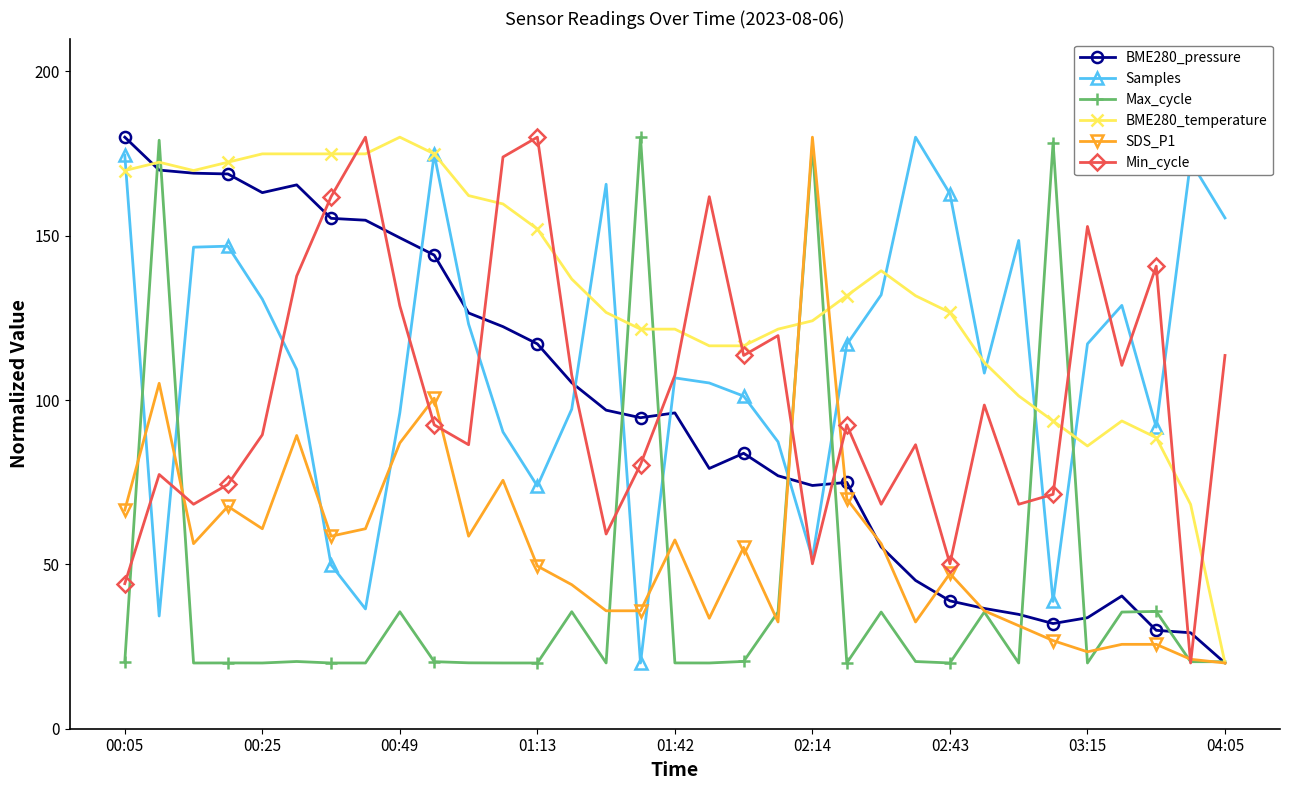

Which series ends up on top after the final intersection of BME280_pressure and Min_cycle?

Min_cycle